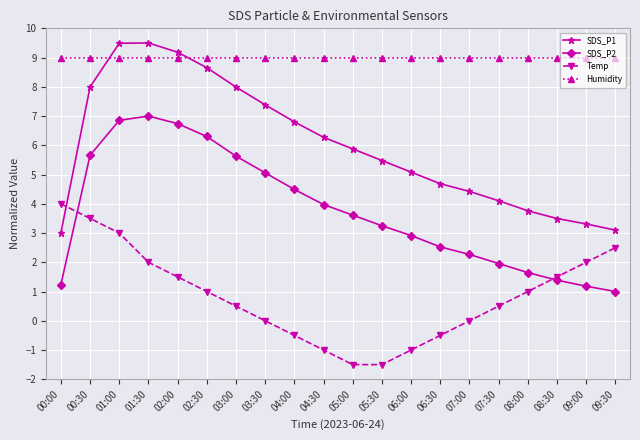

How many series are shown in this chart?

4